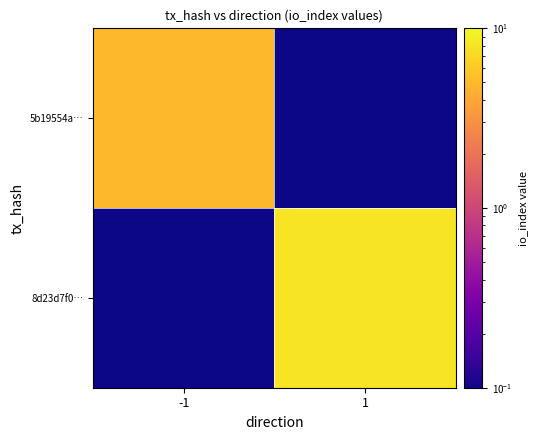

List the series in order of their peak value, lowest first.

5b19554a…, 8d23d7f0…